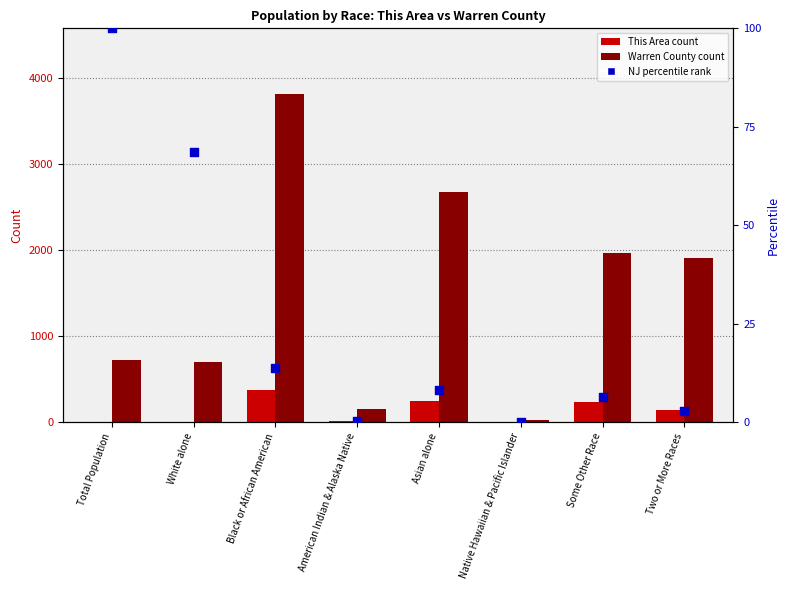

Which series reaches the minimum Y coordinate?

New Jersey %